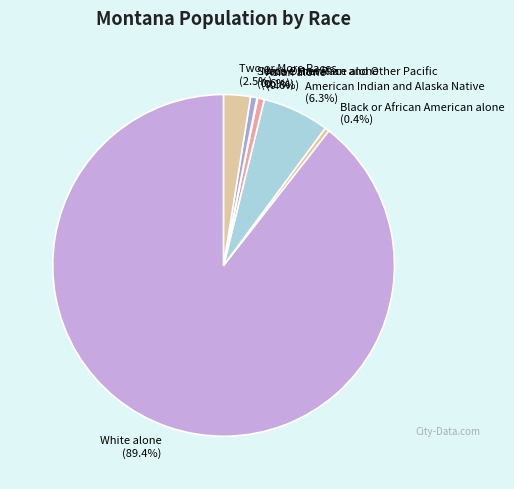

Between White alone and Asian alone, which is larger?

White alone